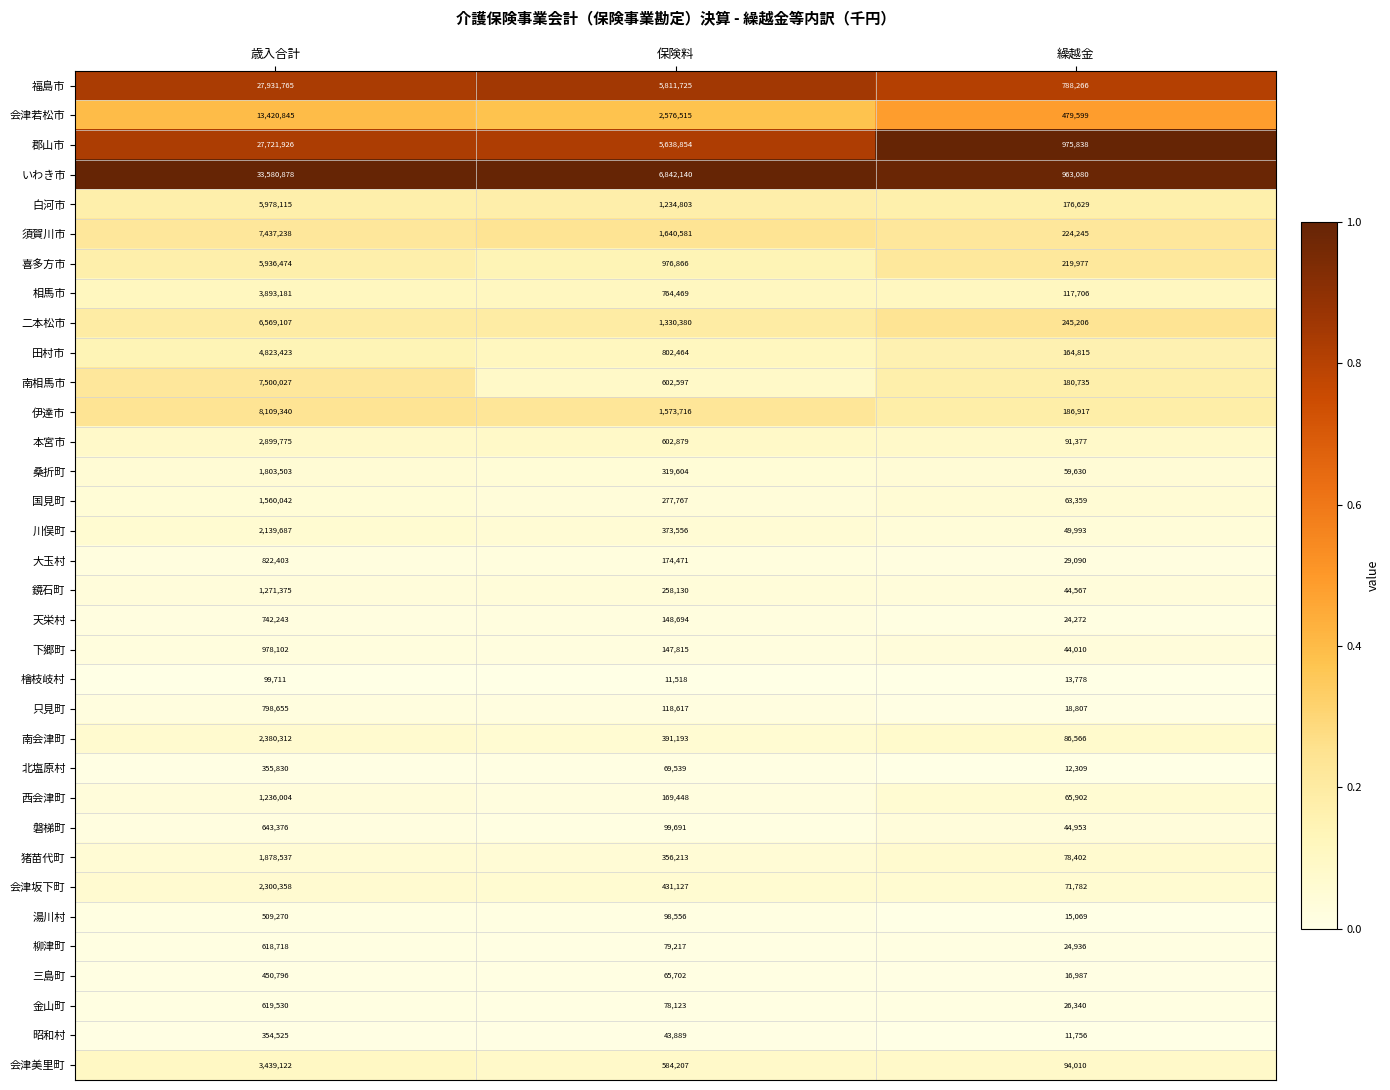

Which series has the largest total across all categories?

いわき市